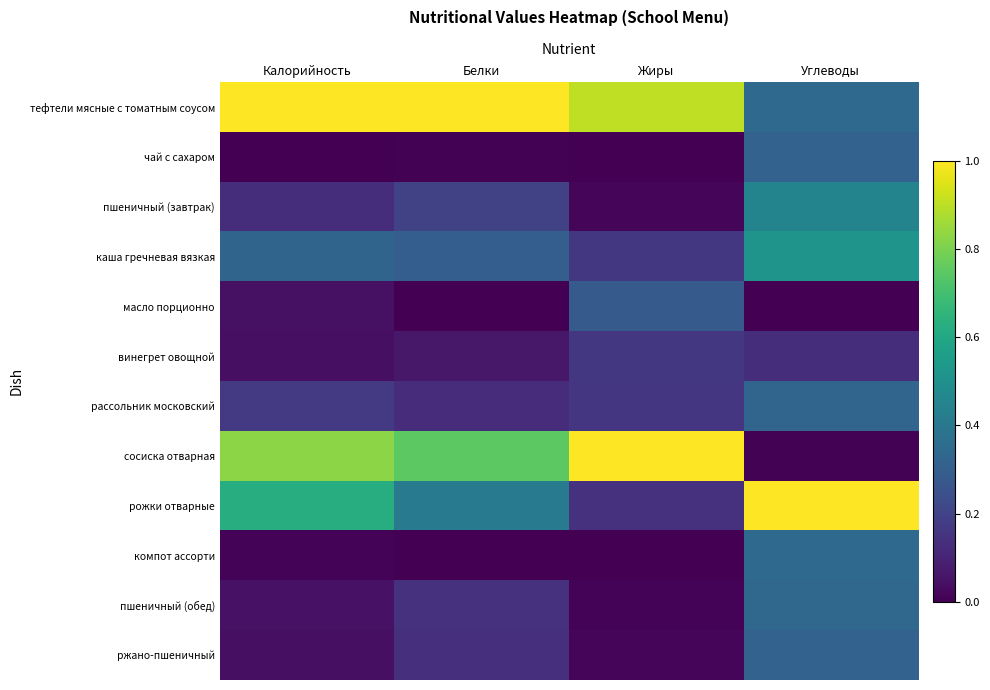

How many categories are shown in the chart?

4